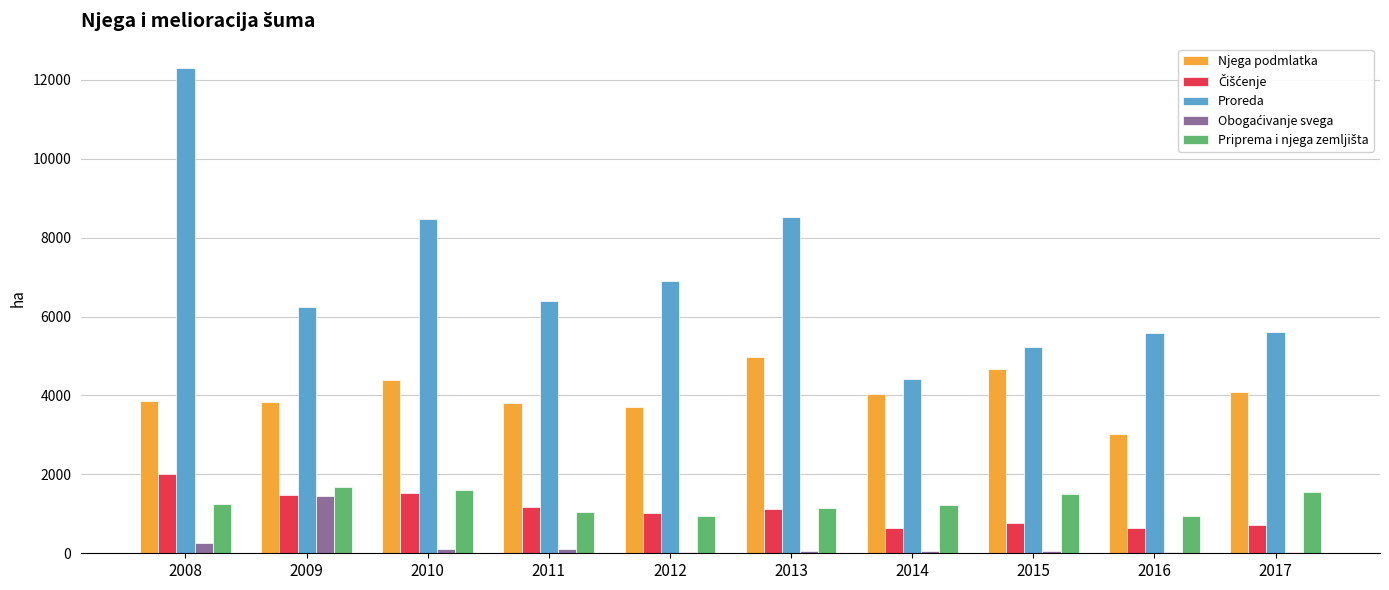

Which series has the largest total across all categories?

Proreda